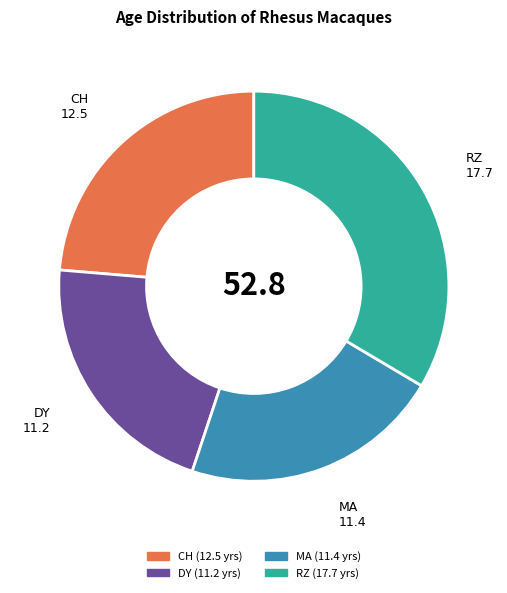

How many segments does this pie chart have?

4